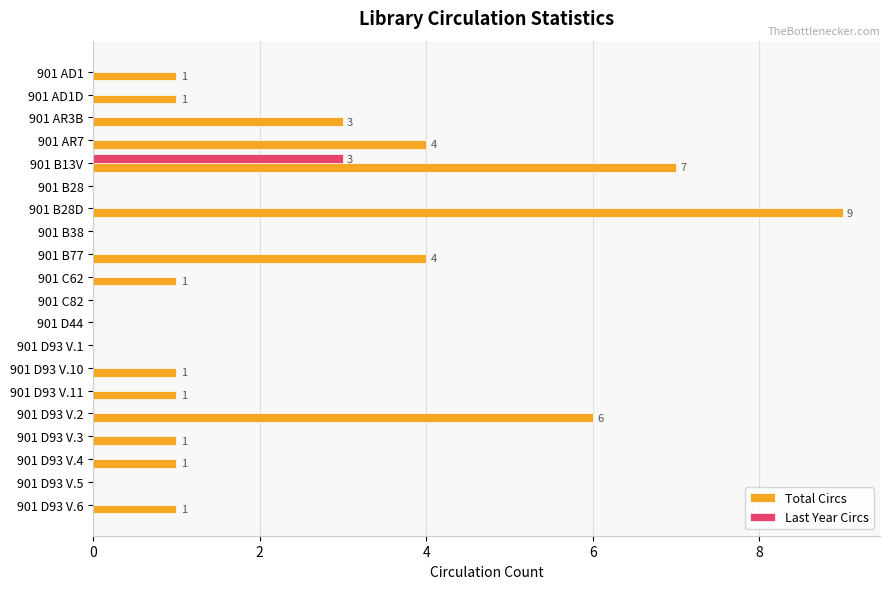

Which series has the largest total across all categories?

Total Circs